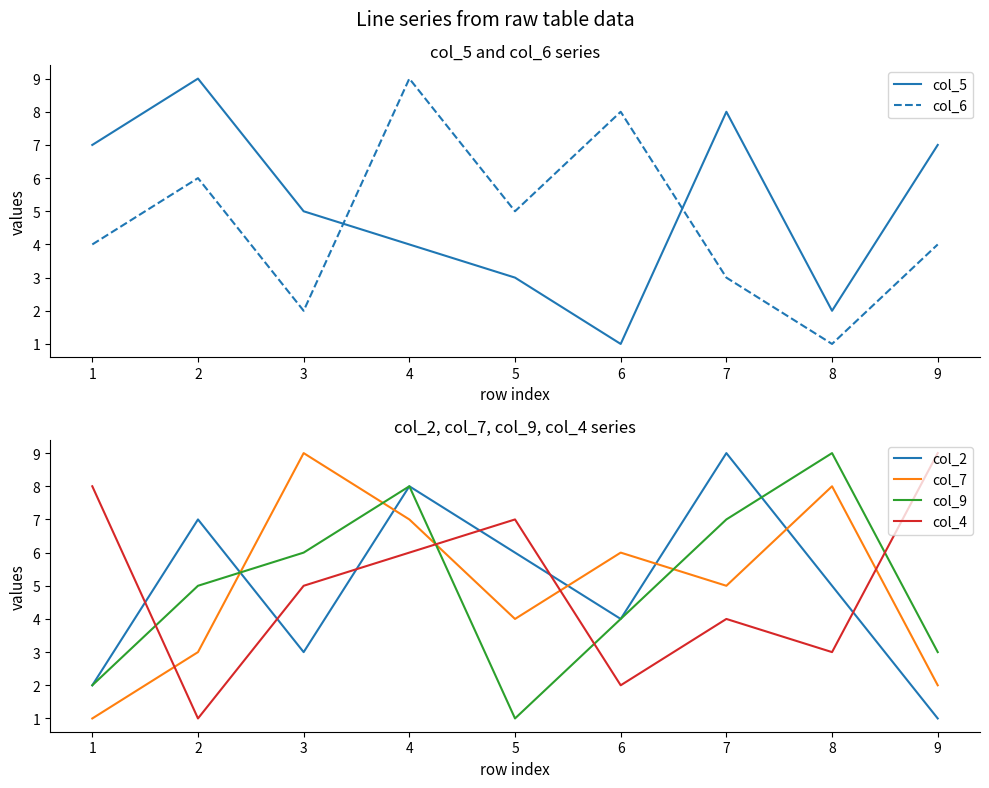

How many interior local valleys does the col_5 series have?

2